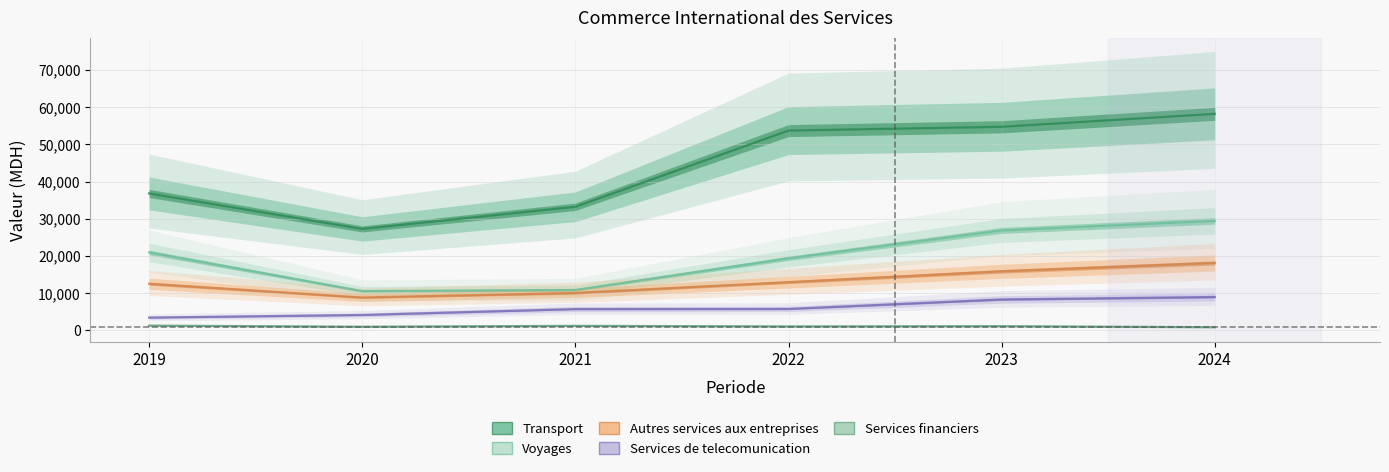

Reading left to right, extract all data points from this chart.

Transport: 2019=36795.6	2020=27252.0	2021=33209.0	2022=53692.0	2023=54712.0	2024=58193.0
Voyages: 2019=20934.5	2020=10537.4	2021=10845.0	2022=19351.0	2023=26858.0	2024=29423.0
Autres services aux entreprises: 2019=12515.8	2020=8820.2	2021=10043.0	2022=12940.0	2023=15859.0	2024=18108.0
Services de telecomunication: 2019=3416.2	2020=4124.4	2021=5712.0	2022=5745.0	2023=8293.0	2024=8954.0
Services financiers: 2019=1263.3	2020=961.0	2021=1200.0	2022=1039.0	2023=1111.0	2024=826.0